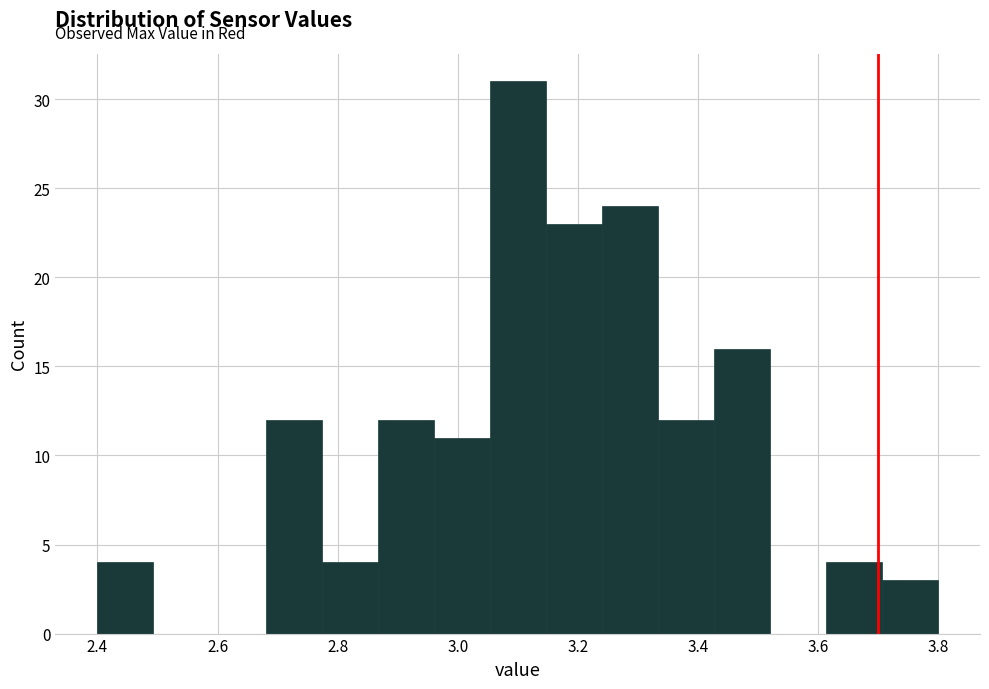

Reading left to right, list every bar in this chart as the range it spans on the x-axis followed by its height. Neither the bar edges nor the heights are printed on the chart, so give them approximately, as read against the axes.

2.40 to 2.50: 4
2.50 to 2.58: 0
2.58 to 2.68: 0
2.68 to 2.78: 12
2.78 to 2.86: 4
2.86 to 2.96: 12
2.96 to 3.06: 11
3.06 to 3.14: 31
3.14 to 3.24: 23
3.24 to 3.34: 24
3.34 to 3.42: 12
3.42 to 3.52: 16
3.52 to 3.62: 0
3.62 to 3.70: 4
3.70 to 3.80: 3